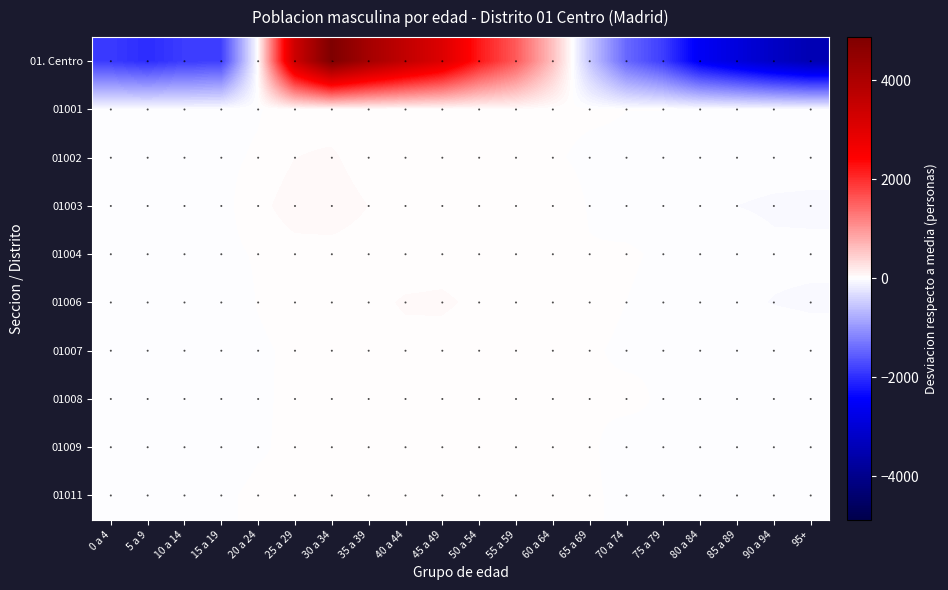

What is the difference between the maximum and minimum values in the 01007 series?

44.0